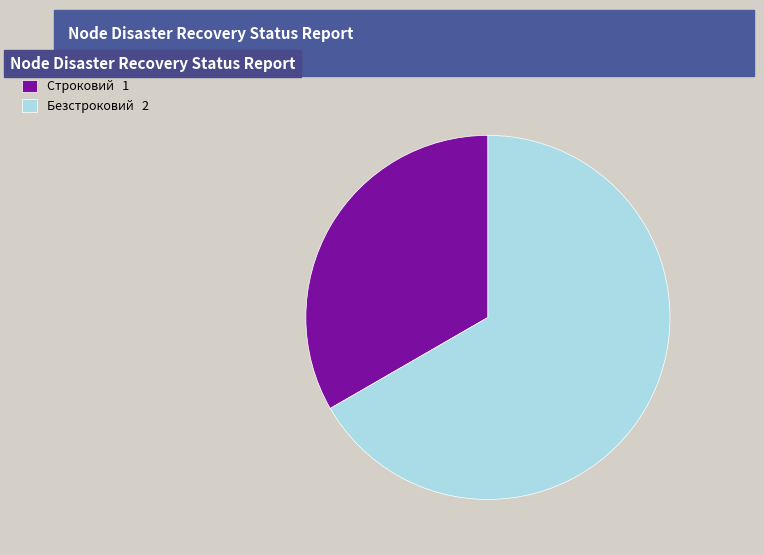

What is the ratio of the value at Безстроковий to the value at Строковий?

2.0